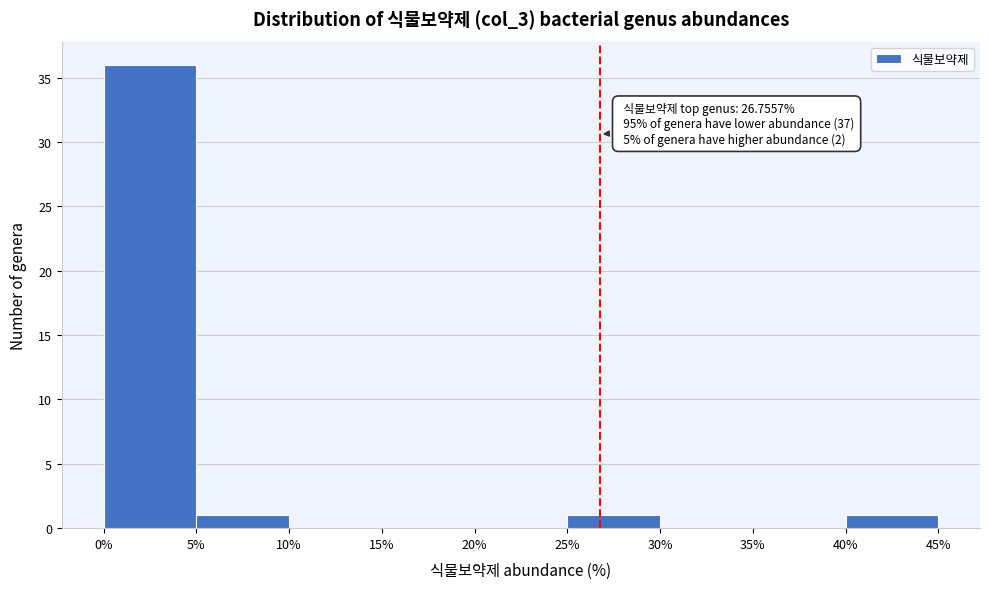

Over which range of the x-axis is the bar tallest?

0% to 5%